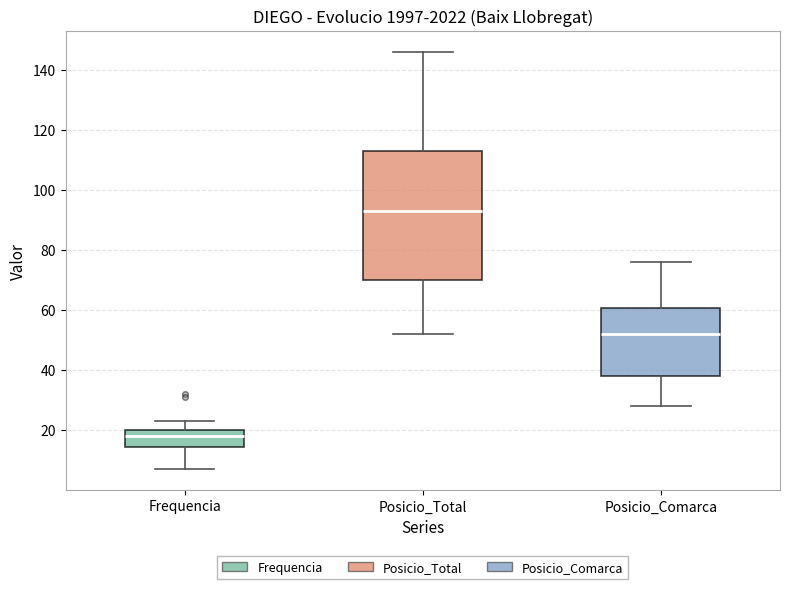

Which box's median line is the highest?

Posicio_Total